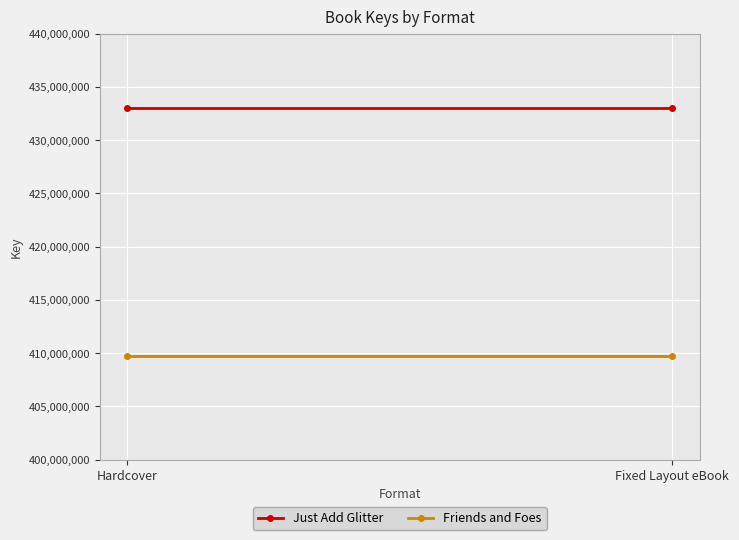

Which series has the largest range (max minus min)?

Just Add Glitter